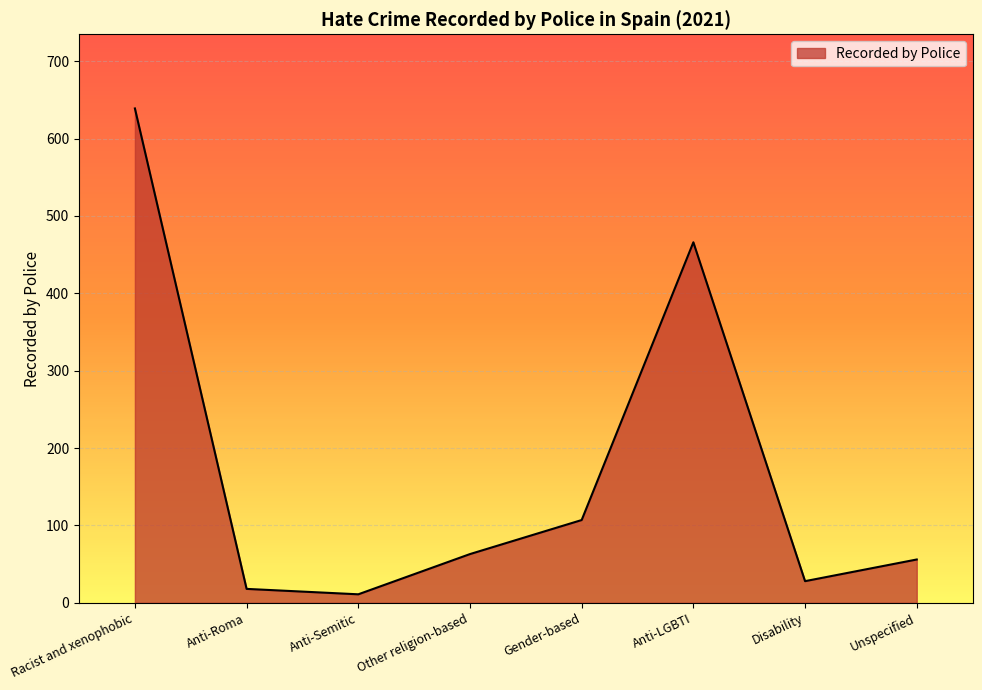

How many lines are shown in the chart?

1